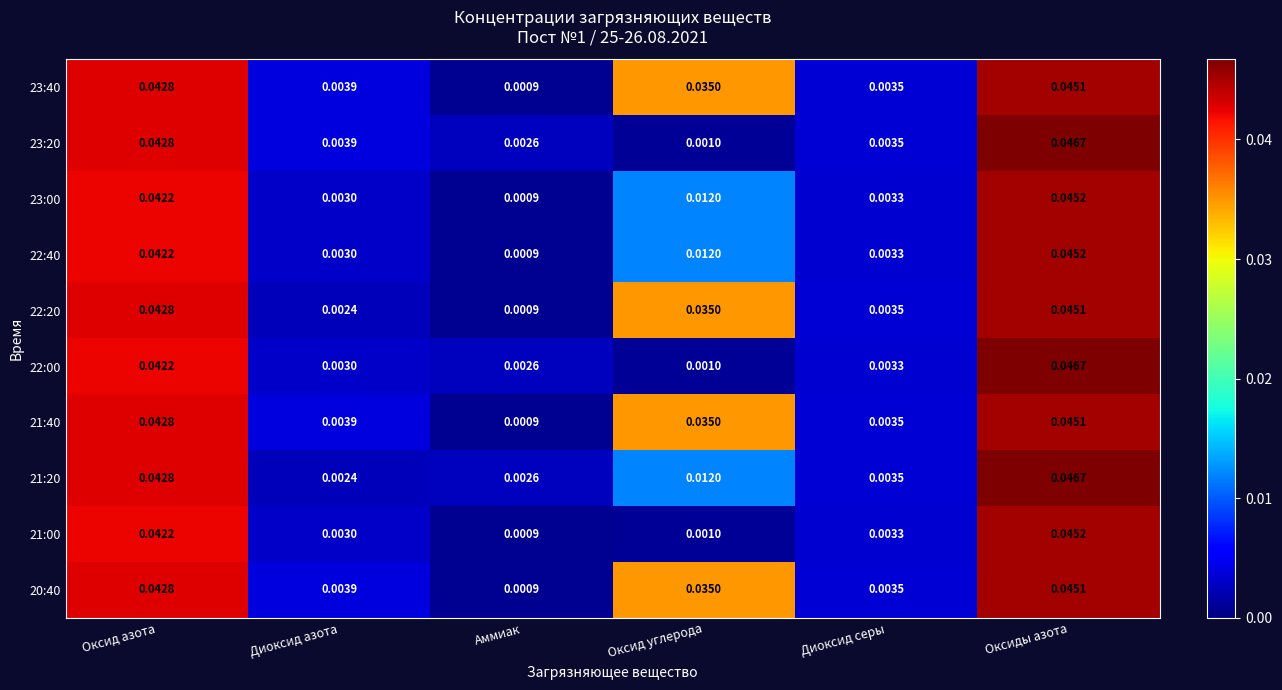

At which category is the sum across all series the highest?

Оксиды азота